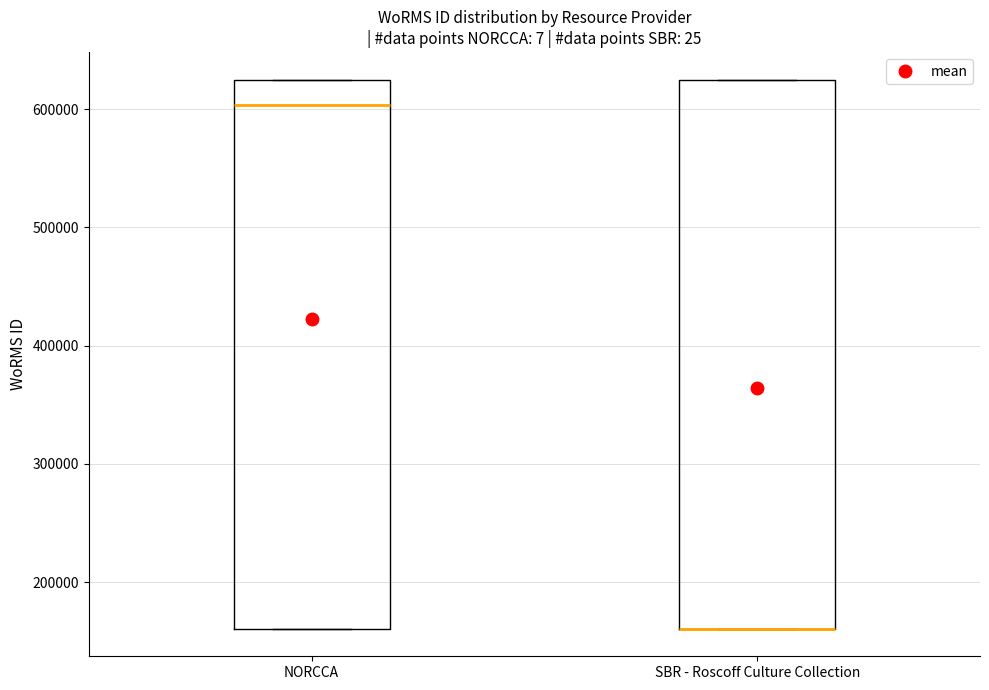

Where is the lower edge of the box for SBR - Roscoff Culture Collection on the y-axis? The values are not printed on the chart, so give them approximately, as read against the axis.

160000